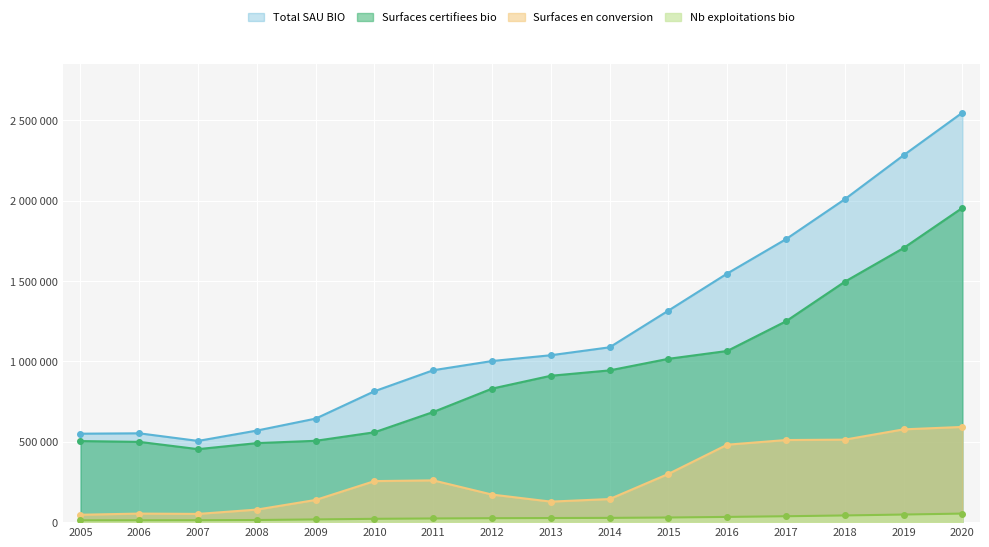

Reading right to left, list all the values displayed in this chart.

Total SAU BIO: 2548677.0	2283661.1	2009888.3	1761309.4	1547428.3	1316798.7	1088207.8	1038847.6	1002692.8	945533.6	814810.8	644470.3	570004.5	505571.2	552872.0	550539.0
Surfaces certifiees bio: 1956084.9	1706114.1	1496457.9	1250283.3	1065340.7	1016568.4	944499.7	911077.4	831070.8	685590.7	559332.6	506303.1	491878.2	454295.6	499624.0	504565.0
Surfaces en conversion: 592592.2	577547.0	513430.3	511026.1	482087.6	300230.3	143708.2	127770.2	171622.0	259943.0	255478.2	138167.1	78126.4	51275.6	53248.0	45974.0
Nb exploitations bio: 53255.0	47261.0	41628.0	36695.0	32504.0	28854.0	26472.0	25510.0	24557.0	22865.0	20675.0	16901.0	13247.0	11978.0	11640.0	11401.0